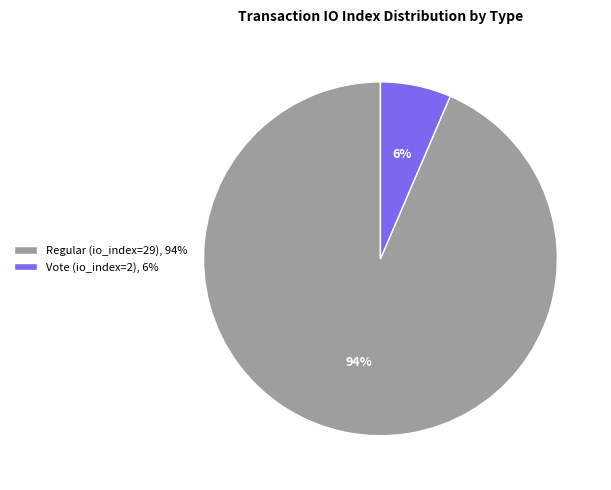

What is the smallest slice in the pie chart?

Vote (io_index=2)